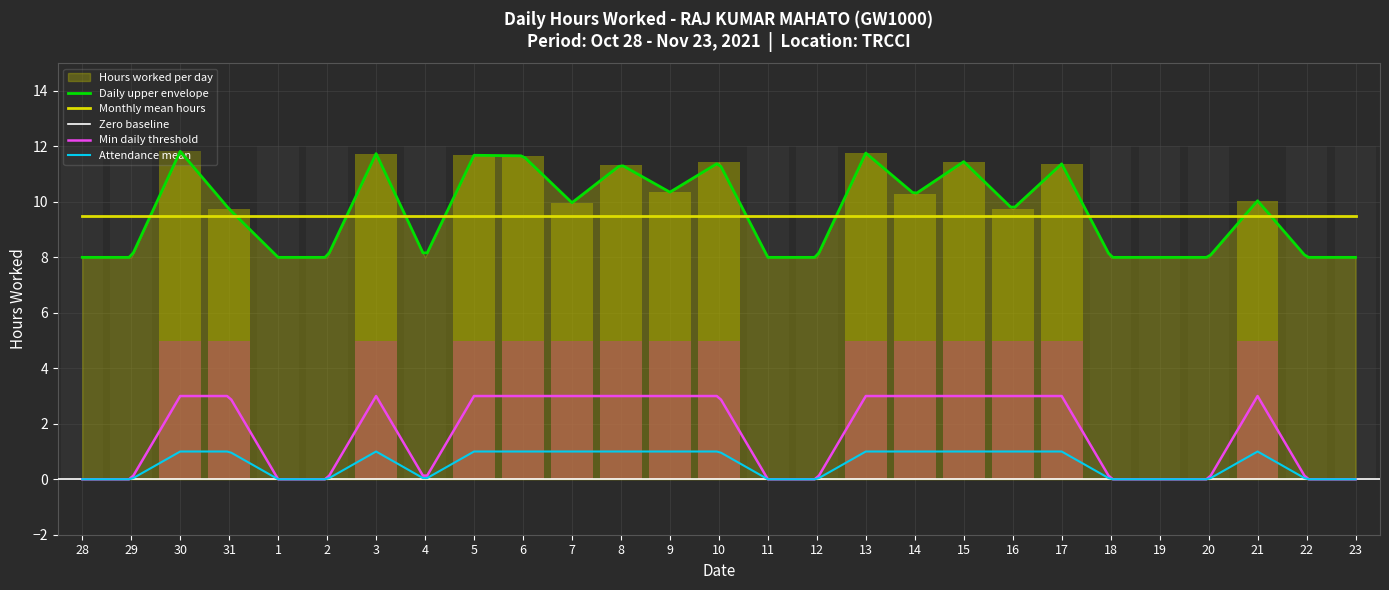

The value at 28 is 6.7. True or false?

False